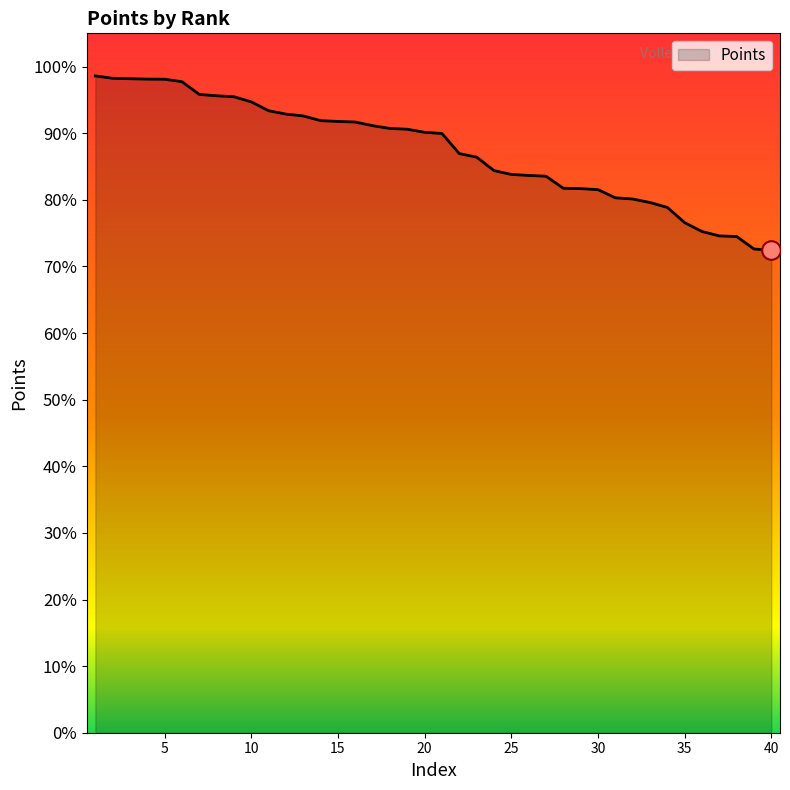

What is the minimum value shown in the chart?

72.4